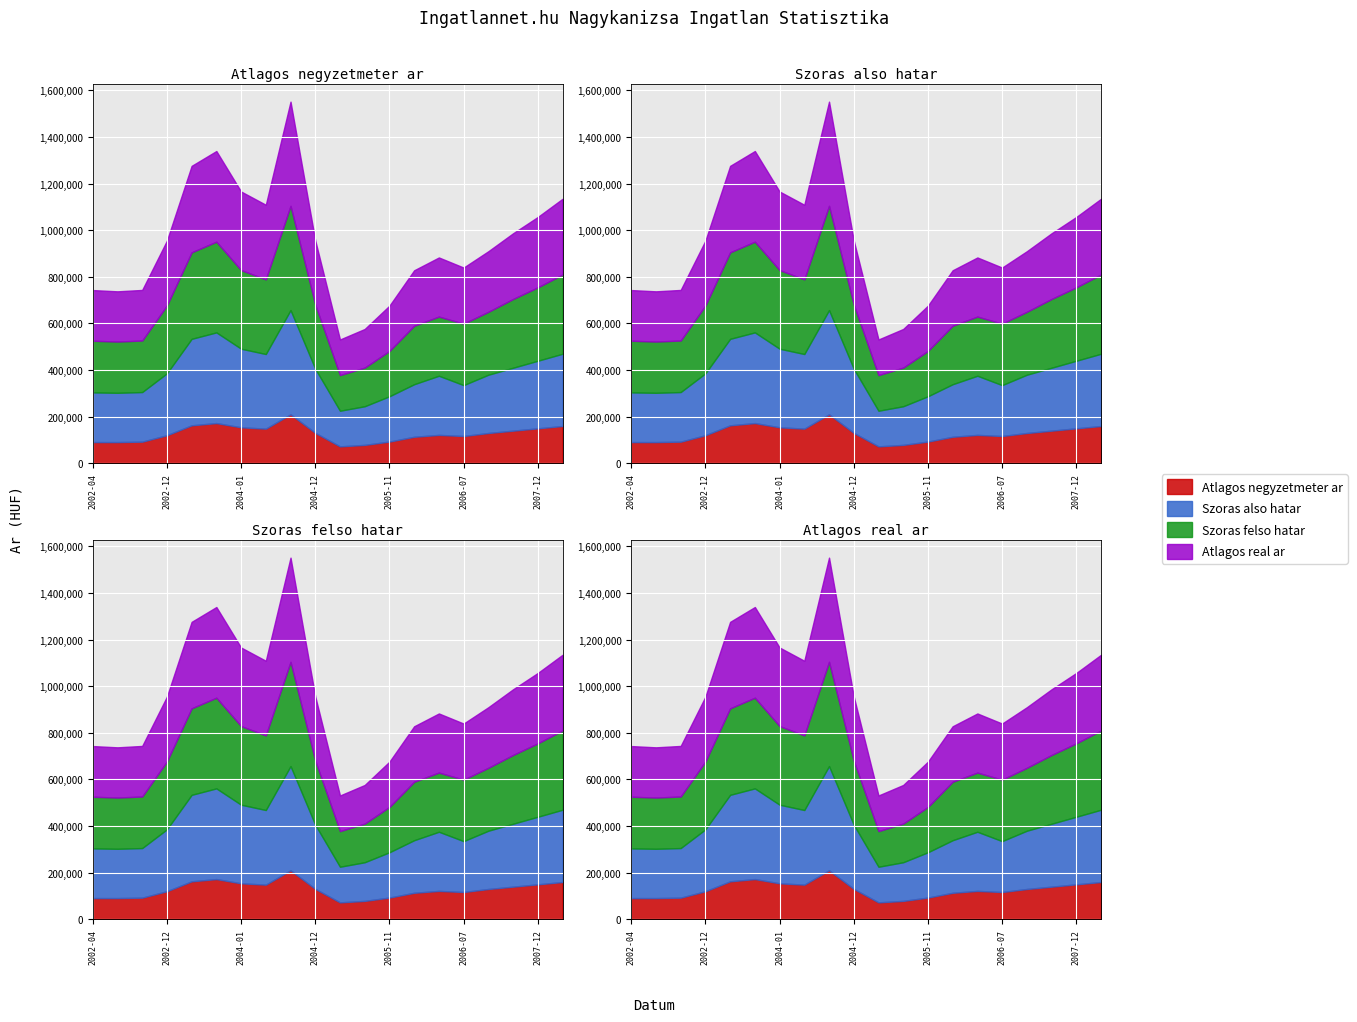

What is the approximate value of Atlagos real ar at 2004-04?

320256